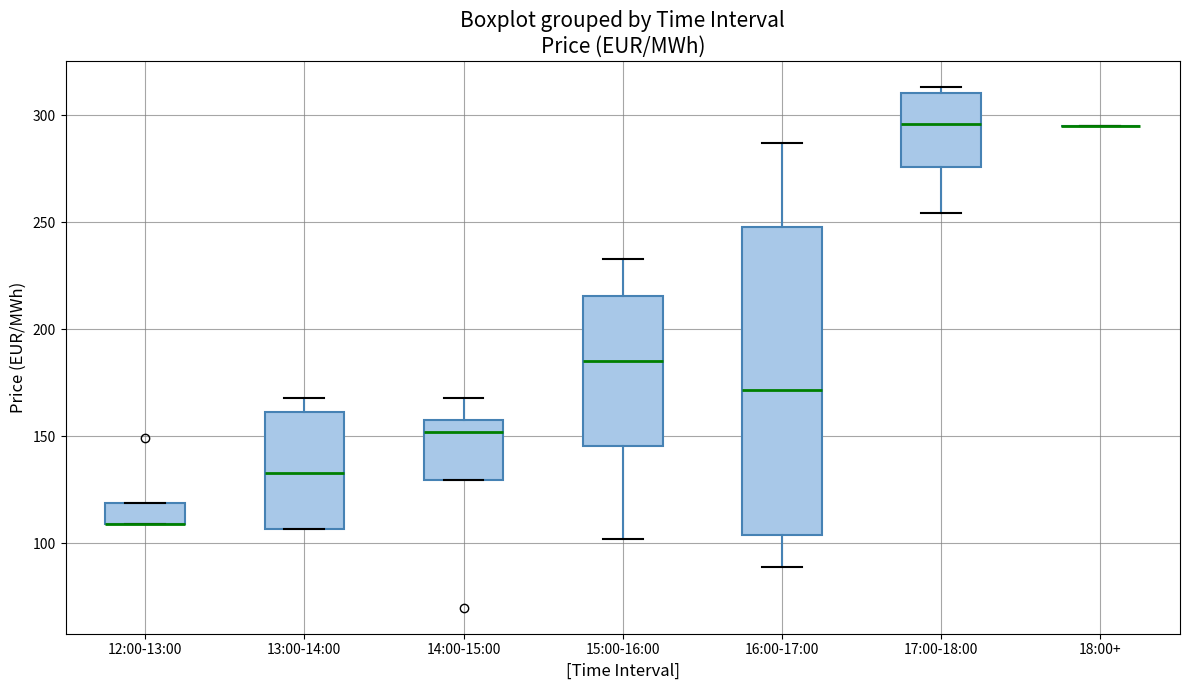

Comparing the boxes themselves (not the whiskers), which one is the tallest?

16:00-17:00